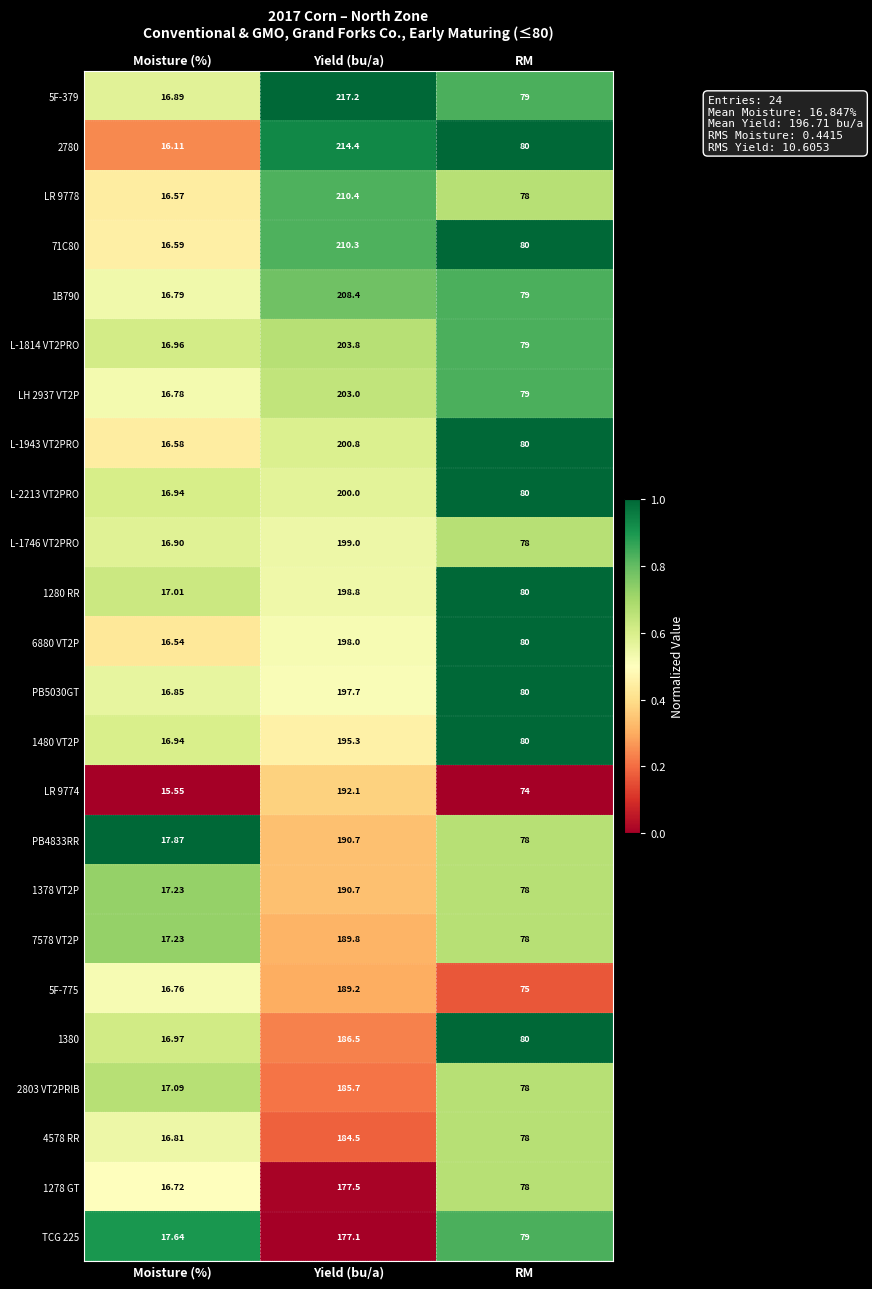

Count the number of data series in this chart.

24